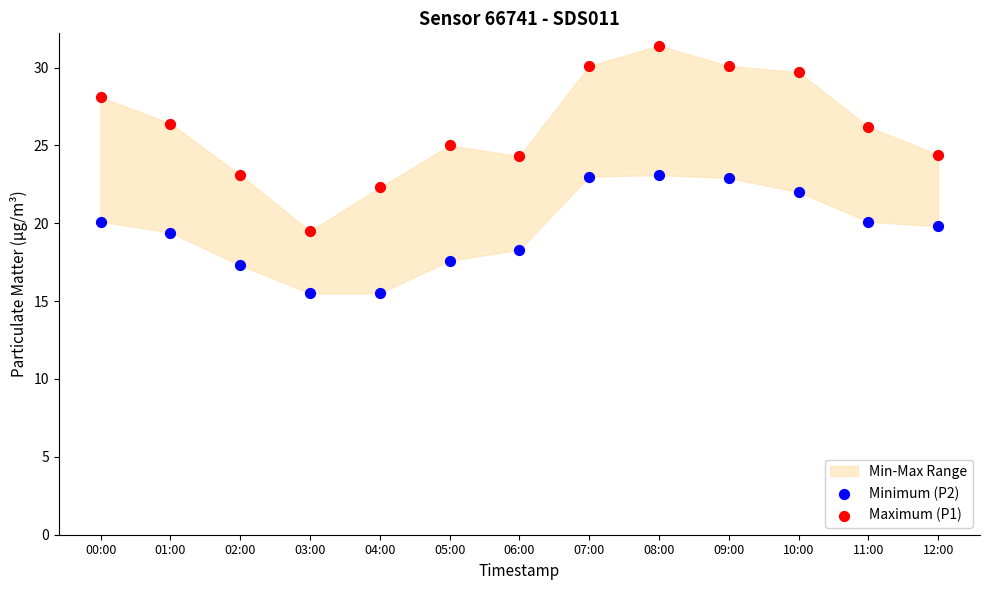

Across all data points, what is the range of Y values (max minus min)?

15.9